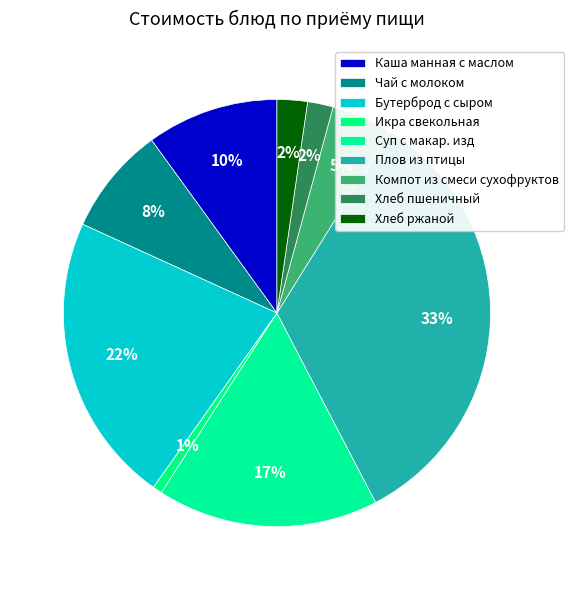

To the nearest percent, what portion does Плов из птицы represent?

33%